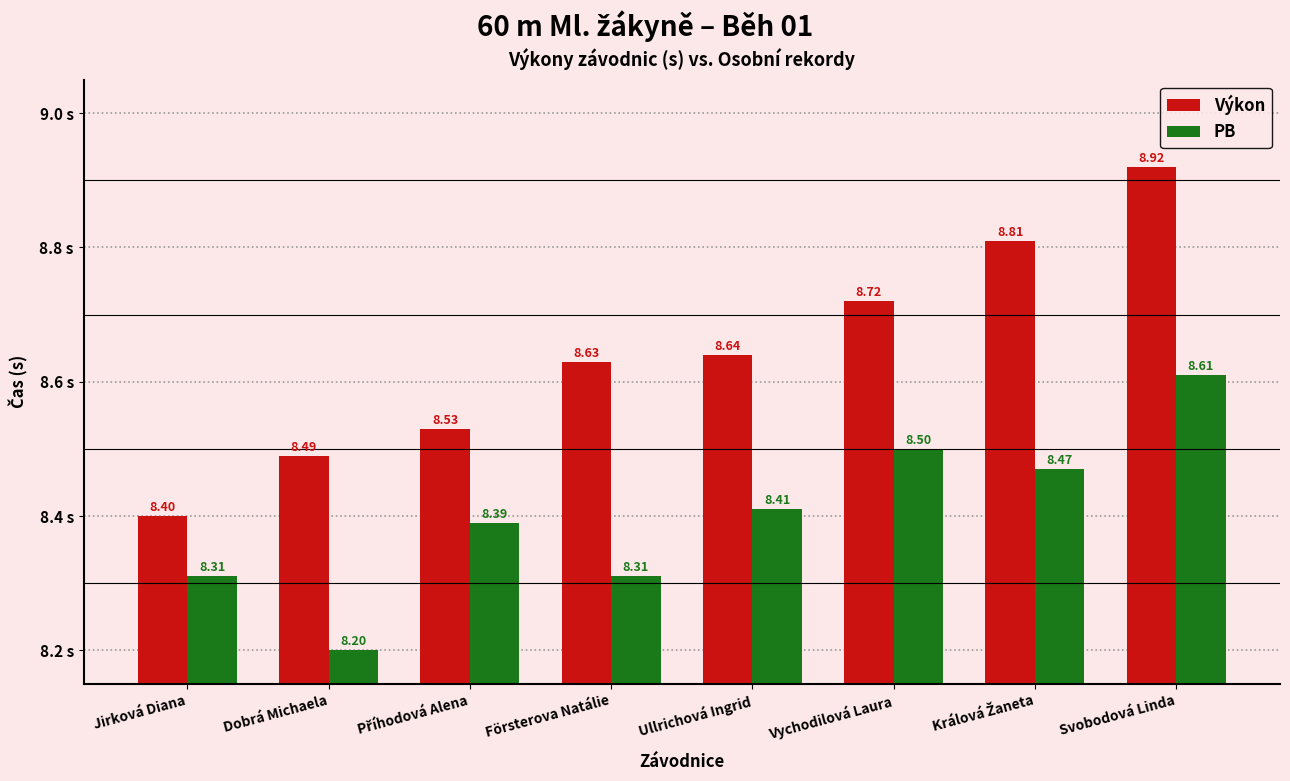

At how many categories does at least one series exceed 8?

8